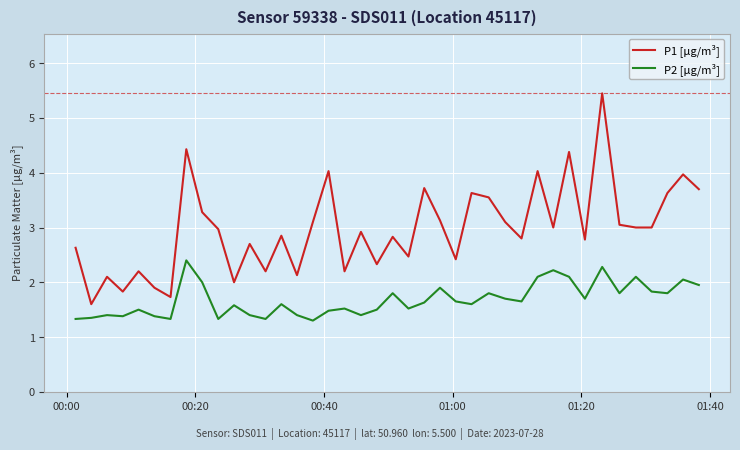

Rank the series by their maximum value, from lowest to highest.

P2 [µg/m³], P1 [µg/m³]